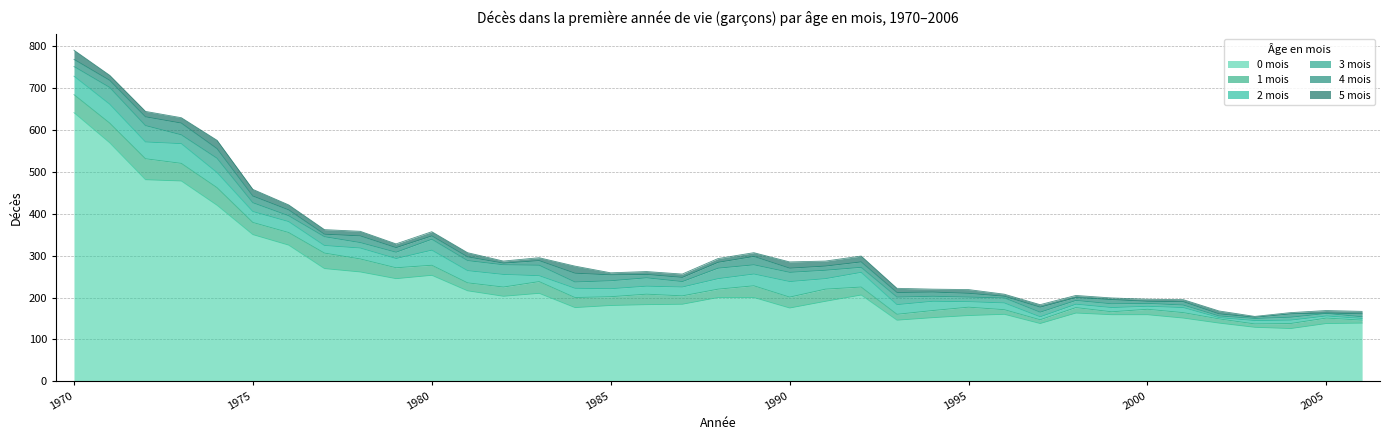

Count the number of data series in this chart.

6